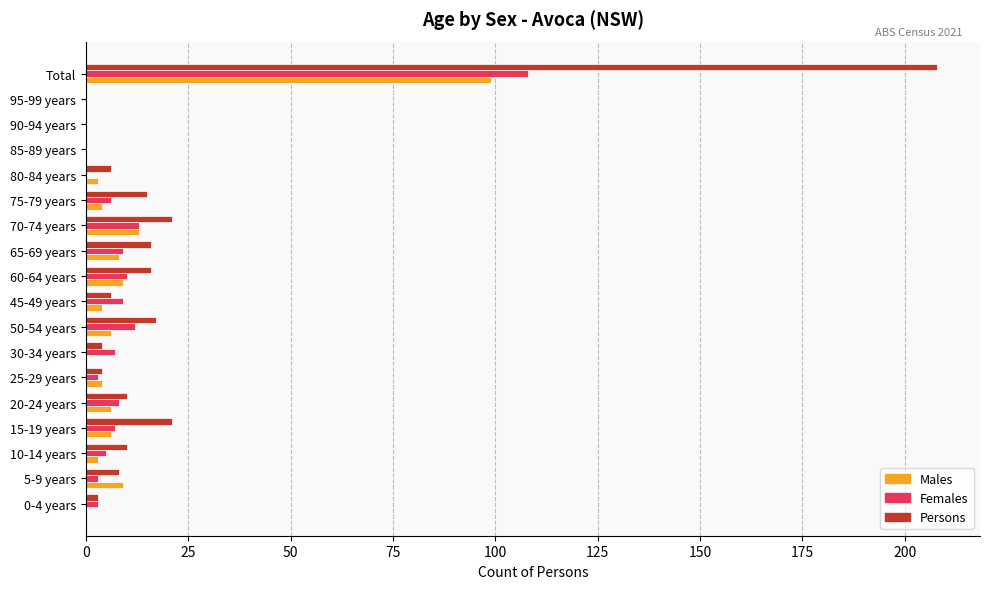

At which category is the sum across all series the highest?

Total